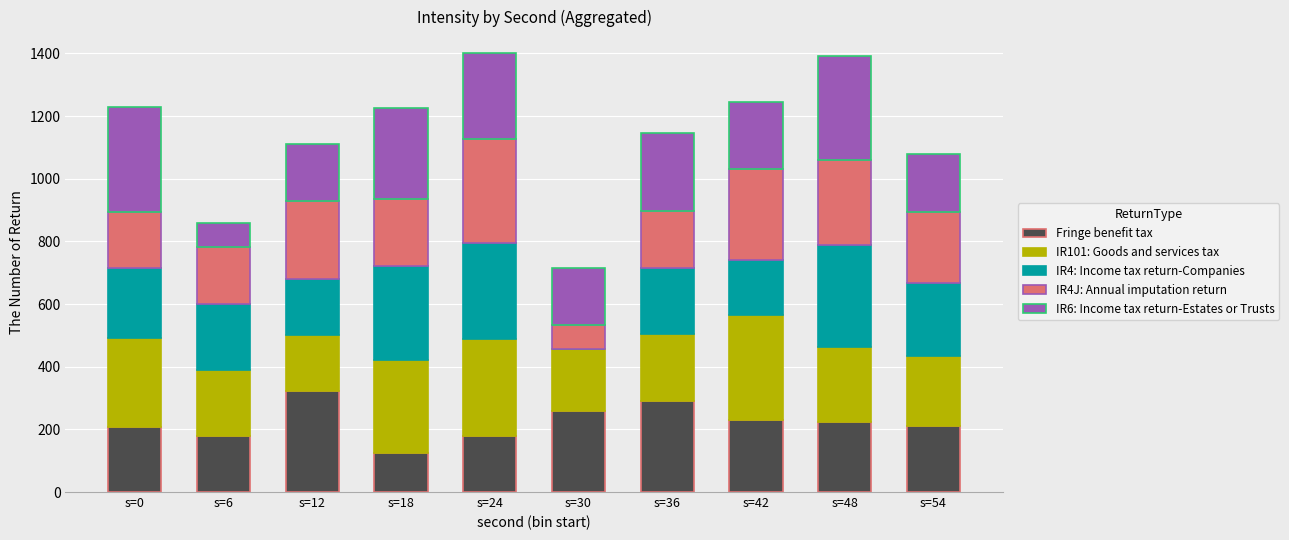

What is the total value across all series at s=6?

858.8